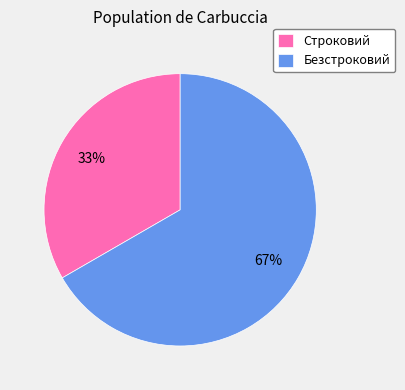

How many slices are in this pie chart?

2